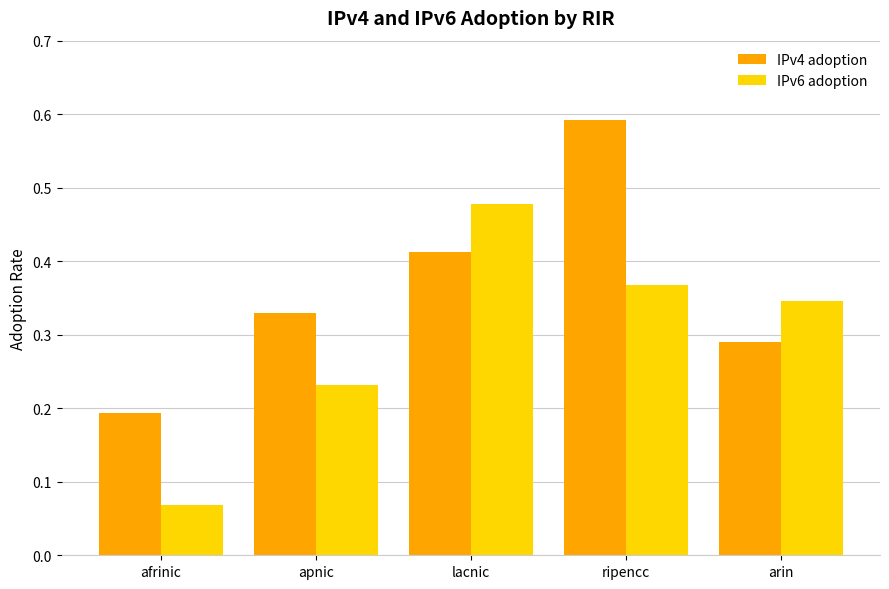

Count the number of categories in the chart.

5